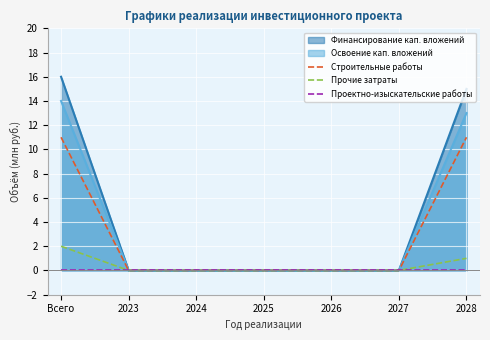

What position from the left is Всего?

1